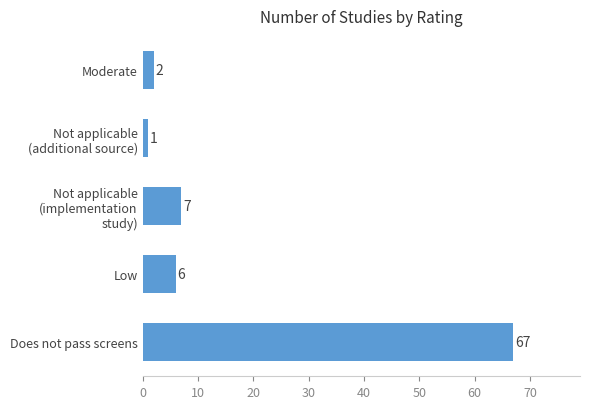

What is the sum of all values?

83